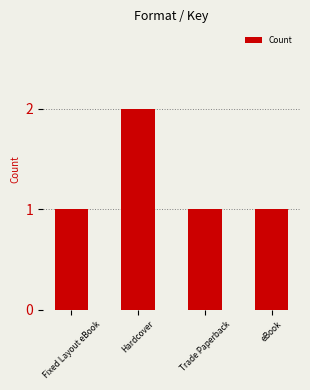

The chart shows a value of 1 at Fixed Layout eBook. True or false?

True